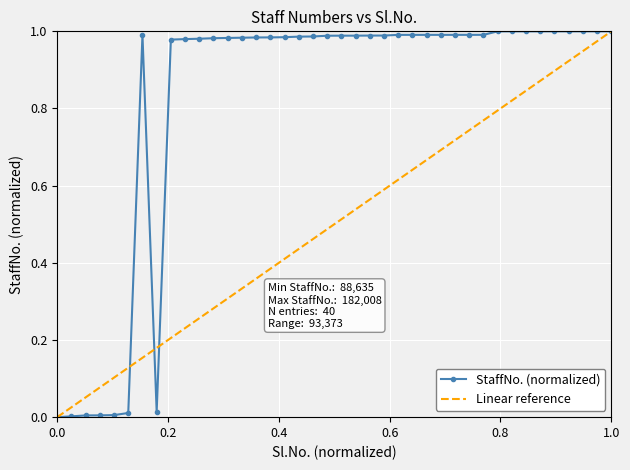

What is the value of the 39th point from the left?

1.0